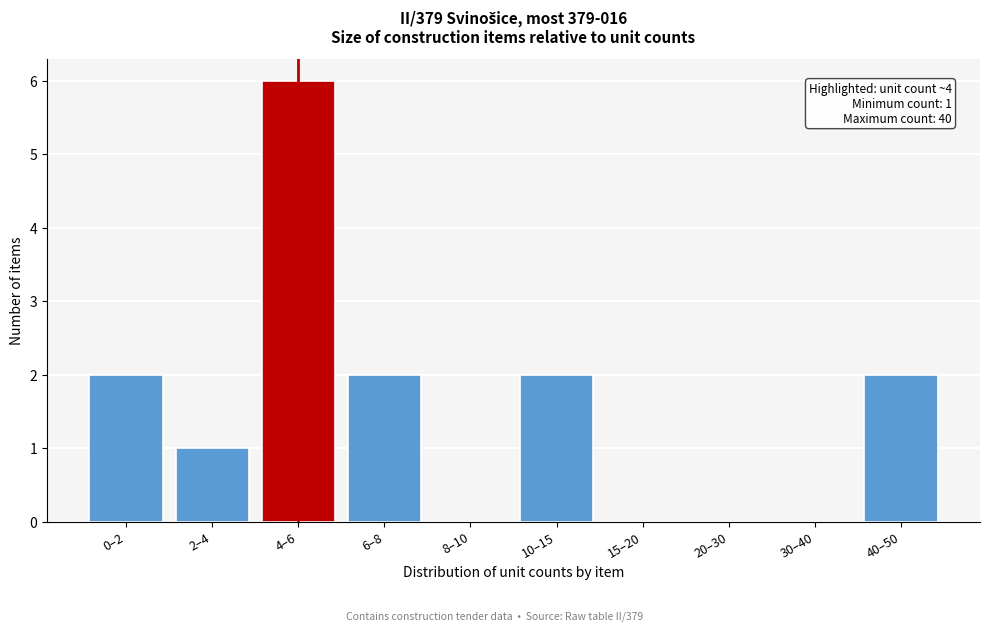

Reading right to left, list all the values displayed in this chart.

40–50=2	30–40=0	20–30=0	15–20=0	10–15=2	8–10=0	6–8=2	4–6=6	2–4=1	0–2=2